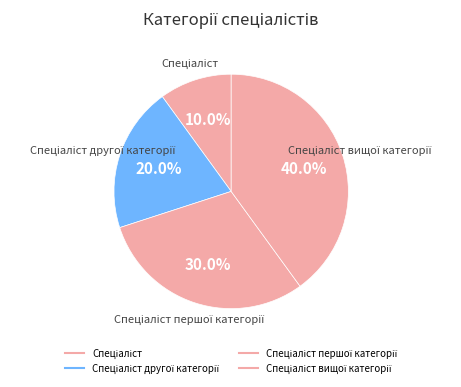

How many slices are in this pie chart?

4